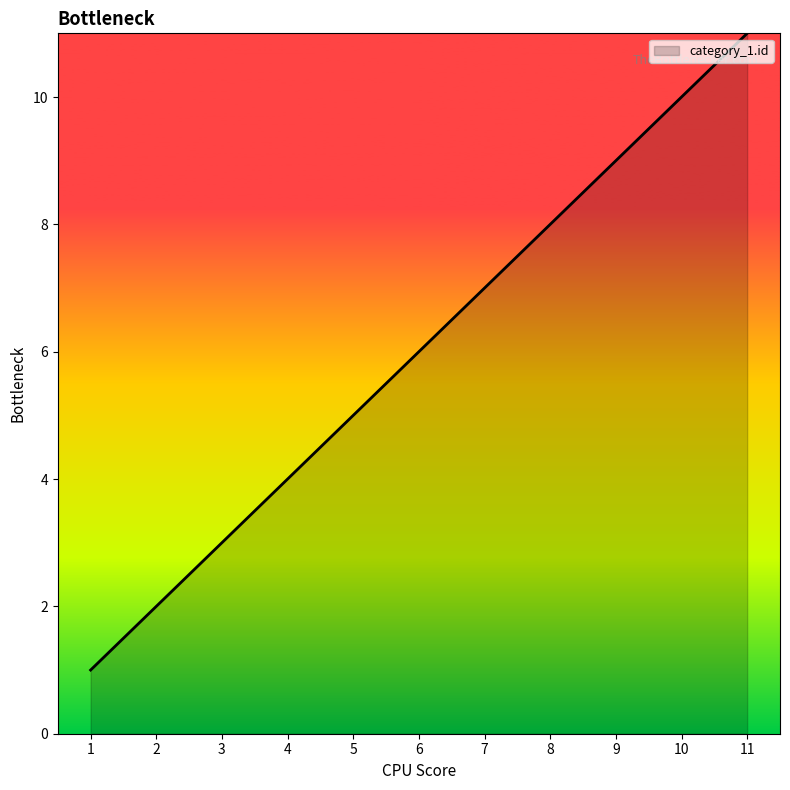

Reading left to right, extract all data points from this chart.

1=1	2=2	3=3	4=4	5=5	6=6	7=7	8=8	9=9	10=10	11=11